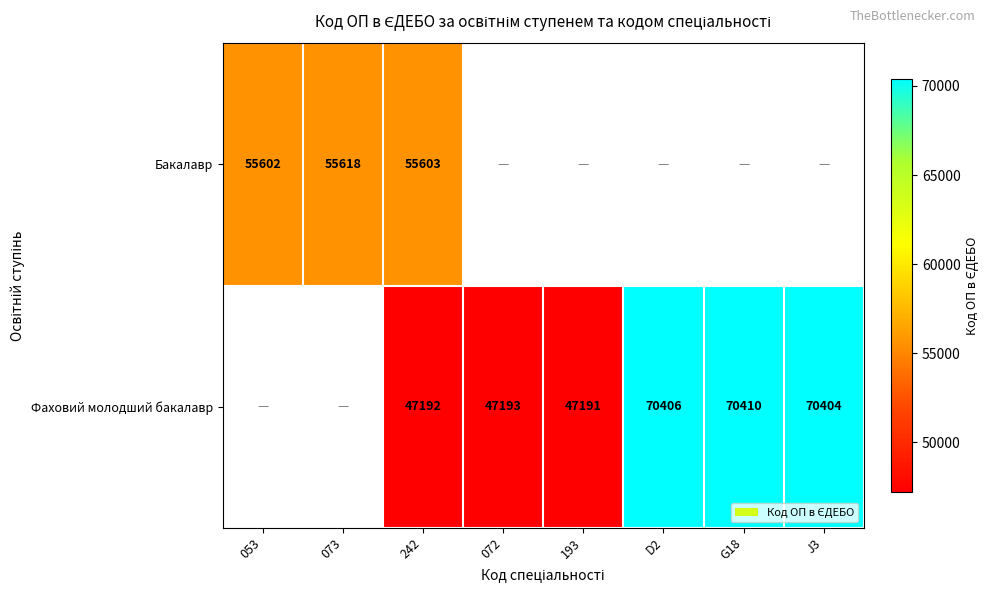

The Фаховий молодший бакалавр series shows 70406 at D2. True or false?

True